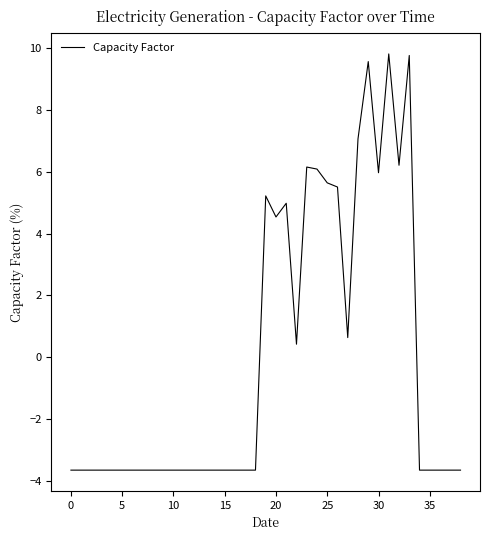

What is the smallest value displayed?

-3.6